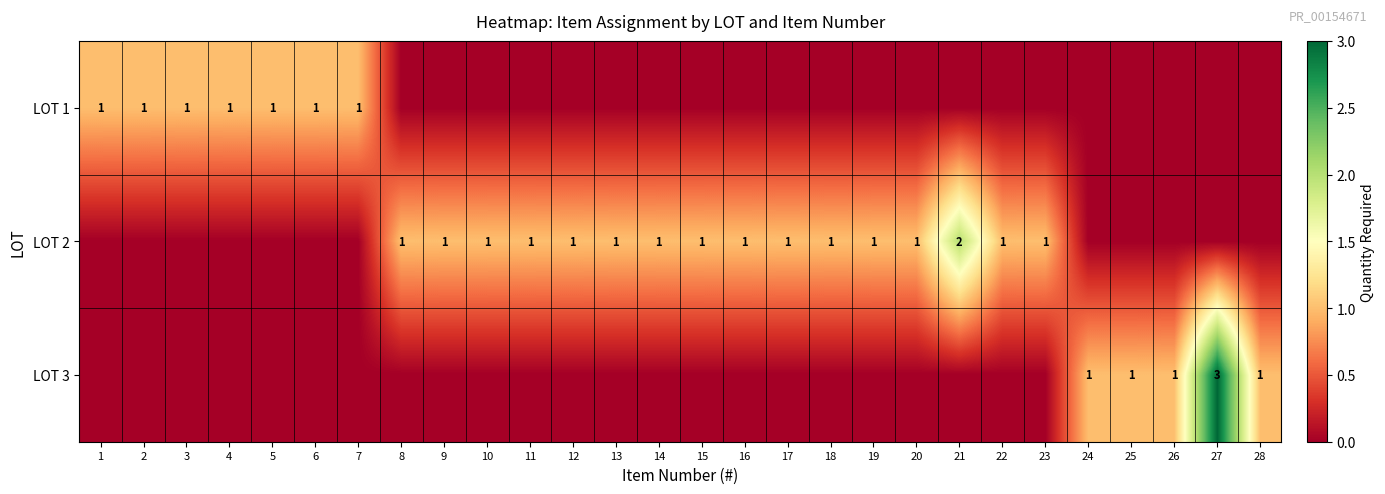

Is it true that LOT 2 equals 1 at 23?

True